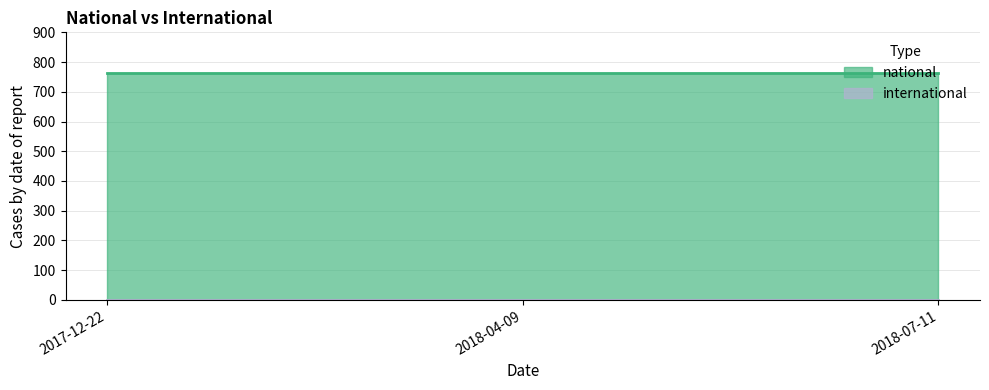

Reading right to left, extract all data points from this chart.

national: 762	762	762
international: 0	0	0